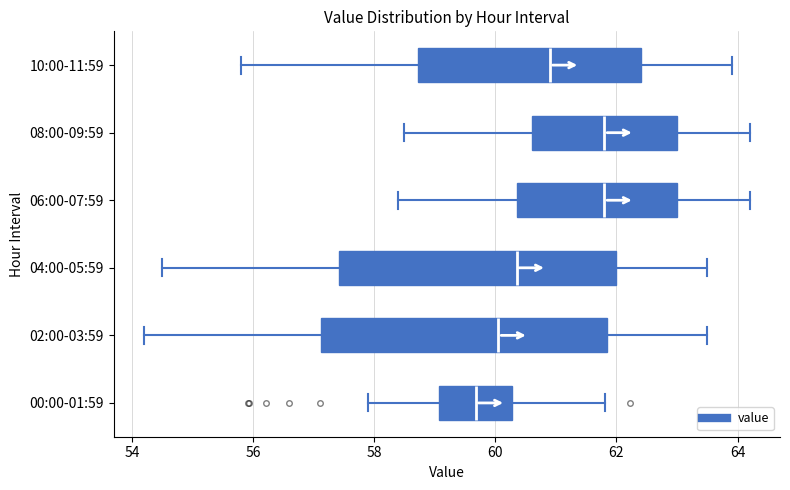

Reading bottom to top, transcribe this box plot: for each box, give where its median line is, the range the box spans, and where its two whiskers end, as read against the x-axis. The values are not printed on the chart, so give them approximately, as read against the axis.

00:00-01:59: median 59.6, box 59.0 to 60.2, whiskers 57.8 to 61.8
02:00-03:59: median 60.0, box 57.2 to 61.8, whiskers 54.2 to 63.6
04:00-05:59: median 60.4, box 57.4 to 62.0, whiskers 54.6 to 63.6
06:00-07:59: median 61.8, box 60.4 to 63.0, whiskers 58.4 to 64.2
08:00-09:59: median 61.8, box 60.6 to 63.0, whiskers 58.6 to 64.2
10:00-11:59: median 61.0, box 58.8 to 62.4, whiskers 55.8 to 64.0